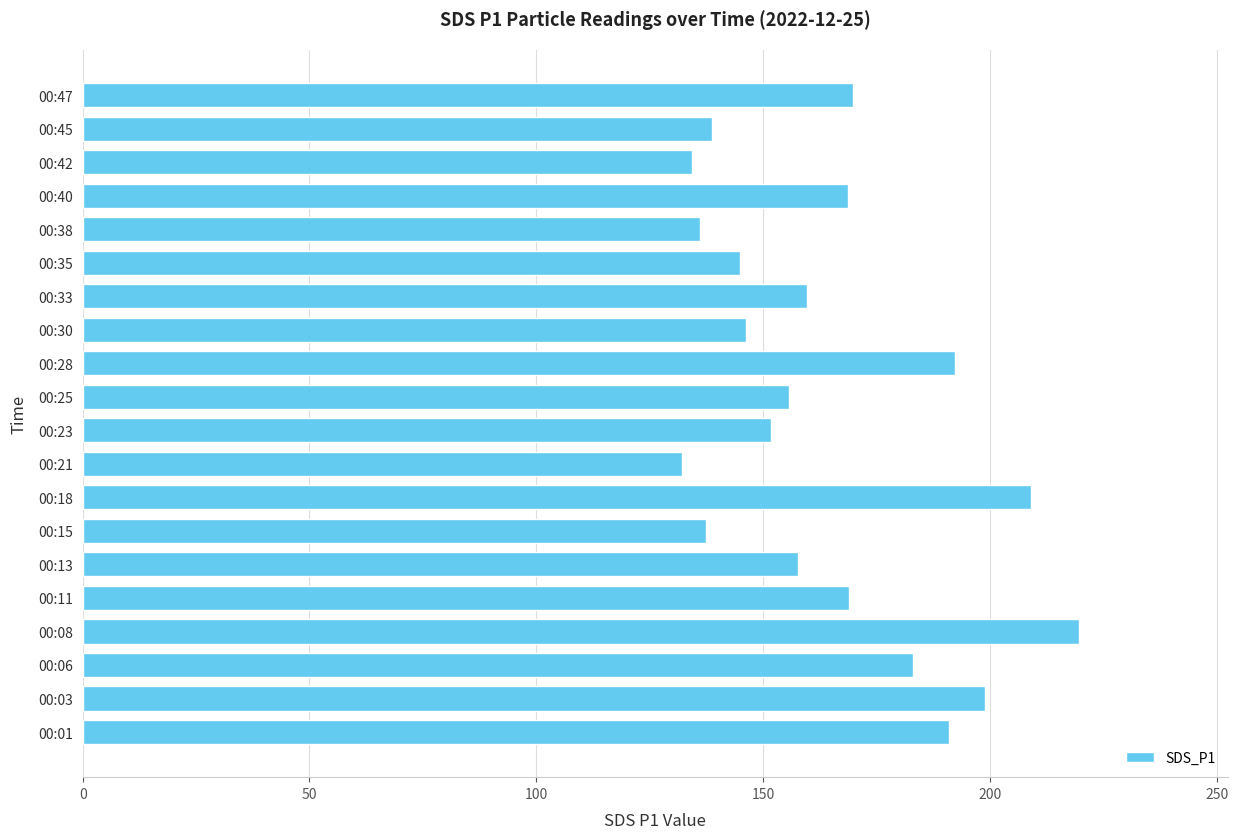

What is the difference between the maximum and minimum values?

87.5